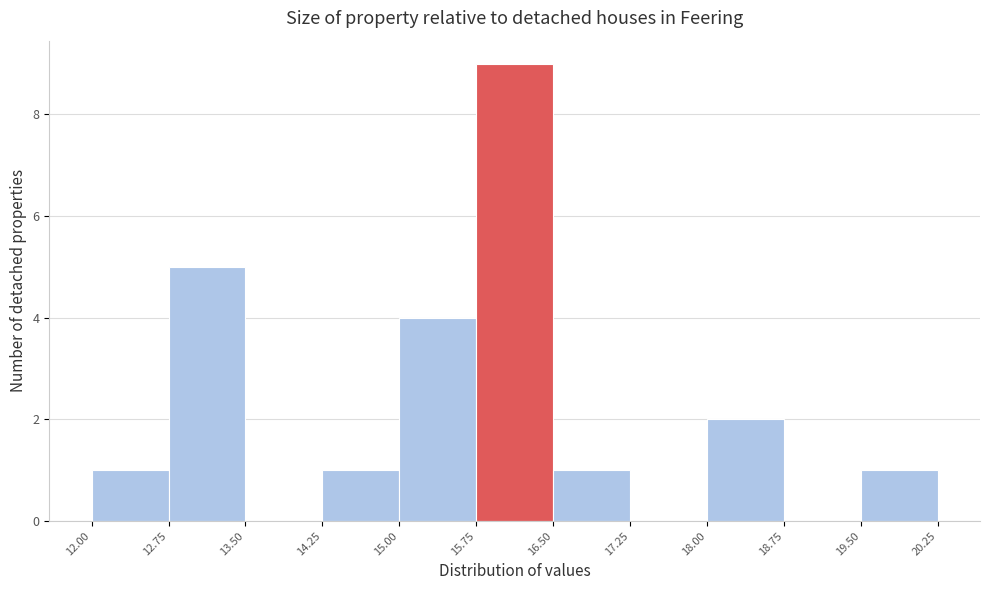

Reading left to right, list every bar in this chart as the range it spans on the x-axis followed by its height. The values are not printed on the chart, so give them approximately, as read against the axis.

12.00 to 12.75: 1
12.75 to 13.50: 5
13.50 to 14.25: 0
14.25 to 15.00: 1
15.00 to 15.75: 4
15.75 to 16.50: 9
16.50 to 17.25: 1
17.25 to 18.00: 0
18.00 to 18.75: 2
18.75 to 19.50: 0
19.50 to 20.25: 1